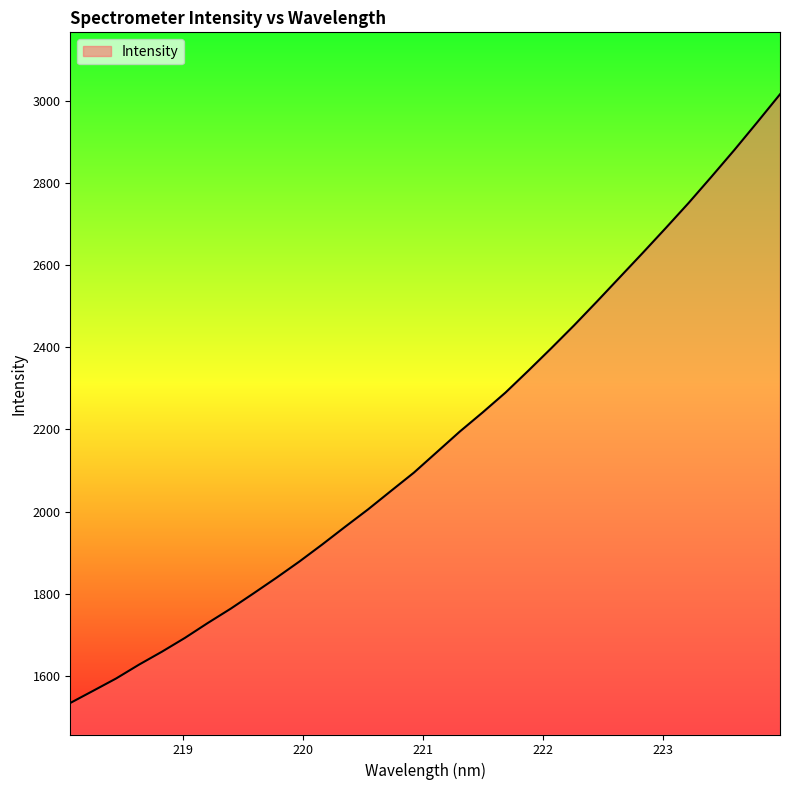

What is the difference between the maximum and minimum values?

1481.5